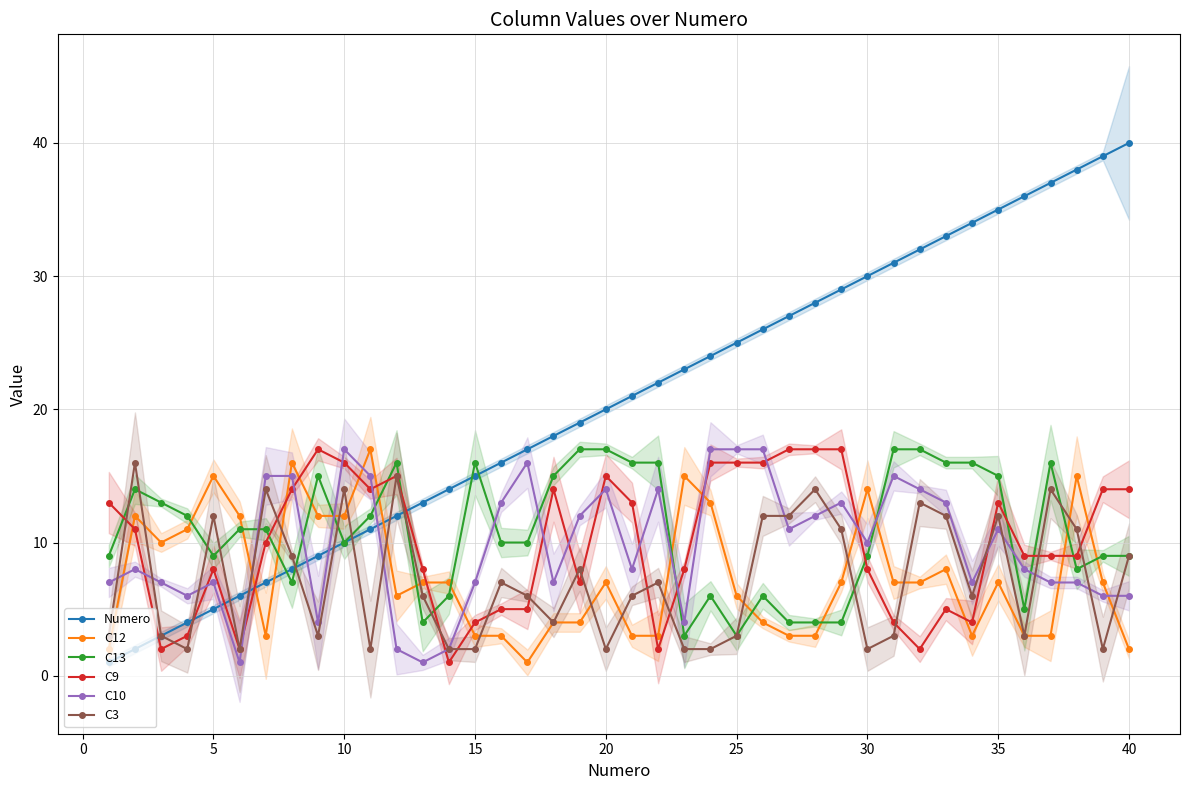

True or false: C12 and C13 cross at least once.

True